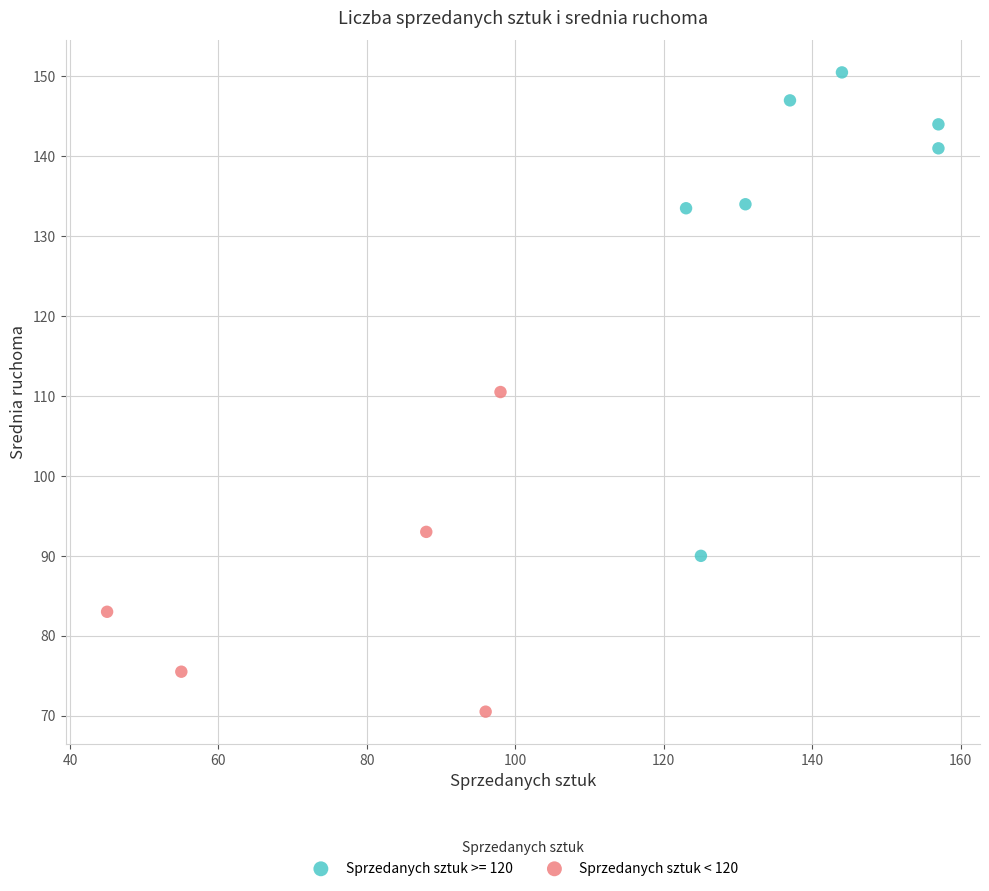

Which series contains the highest Y value?

Sprzedanych sztuk >= 120